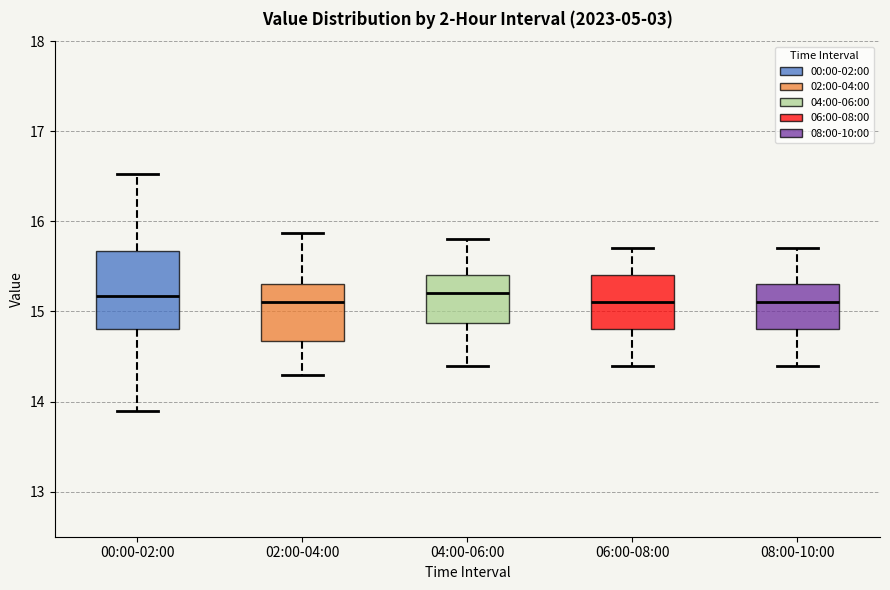

Reading left to right, read every box against the y-axis: the position of its median line, the range the box covers, and the ends of its whiskers. The values are not printed on the chart, so give them approximately, as read against the axis.

00:00-02:00: median 15.2, box 14.8 to 15.7, whiskers 13.9 to 16.5
02:00-04:00: median 15.1, box 14.7 to 15.3, whiskers 14.3 to 15.9
04:00-06:00: median 15.2, box 14.9 to 15.4, whiskers 14.4 to 15.8
06:00-08:00: median 15.1, box 14.8 to 15.4, whiskers 14.4 to 15.7
08:00-10:00: median 15.1, box 14.8 to 15.3, whiskers 14.4 to 15.7